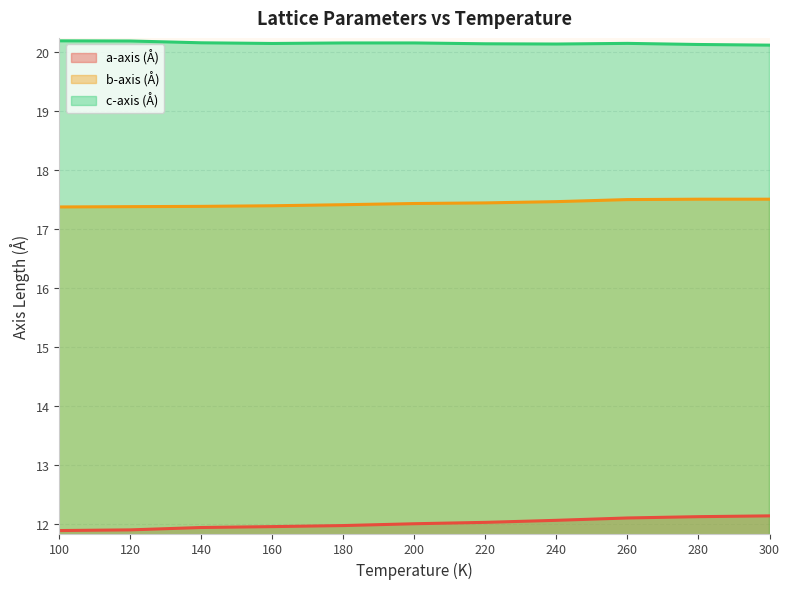

Between 220 and 280, which series saw the biggest shift?

a-axis (Å)